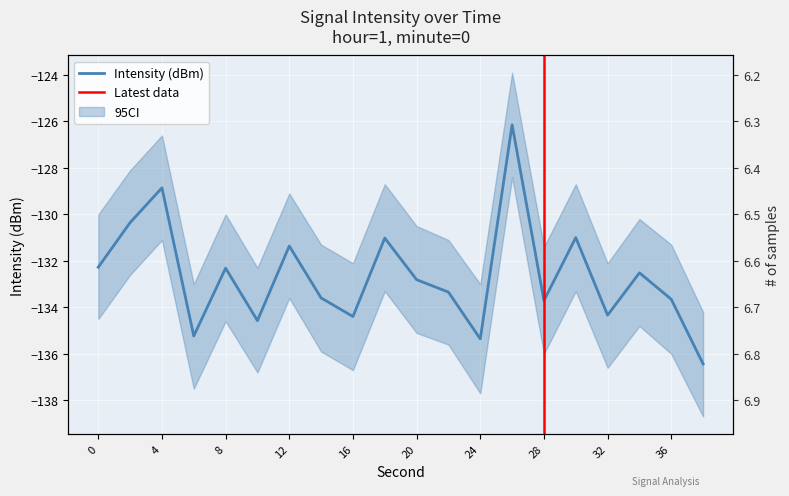

List the labels in order of value, smallest first.

38, 24, 6, 10, 16, 32, 28, 36, 14, 22, 20, 34, 8, 0, 12, 18, 30, 2, 4, 26